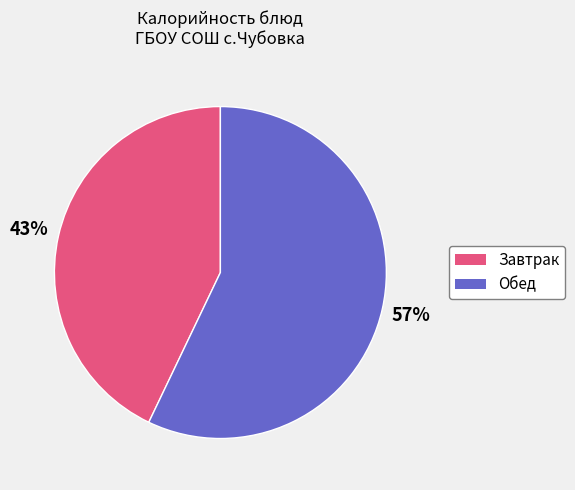

Is there a majority slice in this chart?

Yes